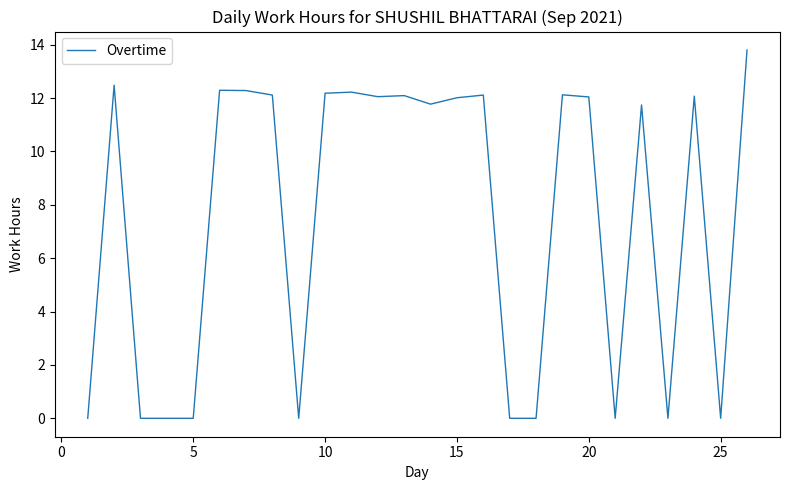

What is the approximate value at 24?

12.1